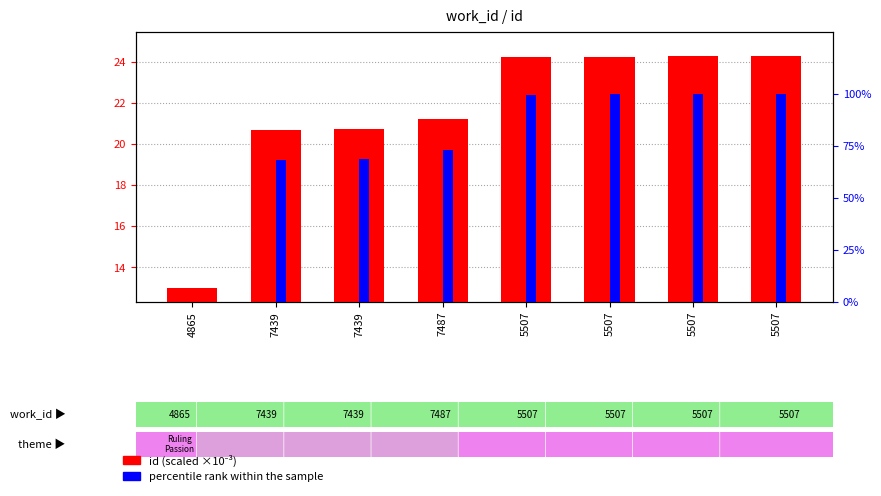

Reading left to right, list all the values displayed in this chart.

id (scaled ×10⁻³): 4865=13.0	7439=20.7	7439=20.7	7487=21.2	5507=24.2	5507=24.2	5507=24.2	5507=24.3
percentile rank within the sample: 4865=0.0	7439=68.2	7439=68.5	7487=73.2	5507=99.7	5507=99.8	5507=100.0	5507=100.0